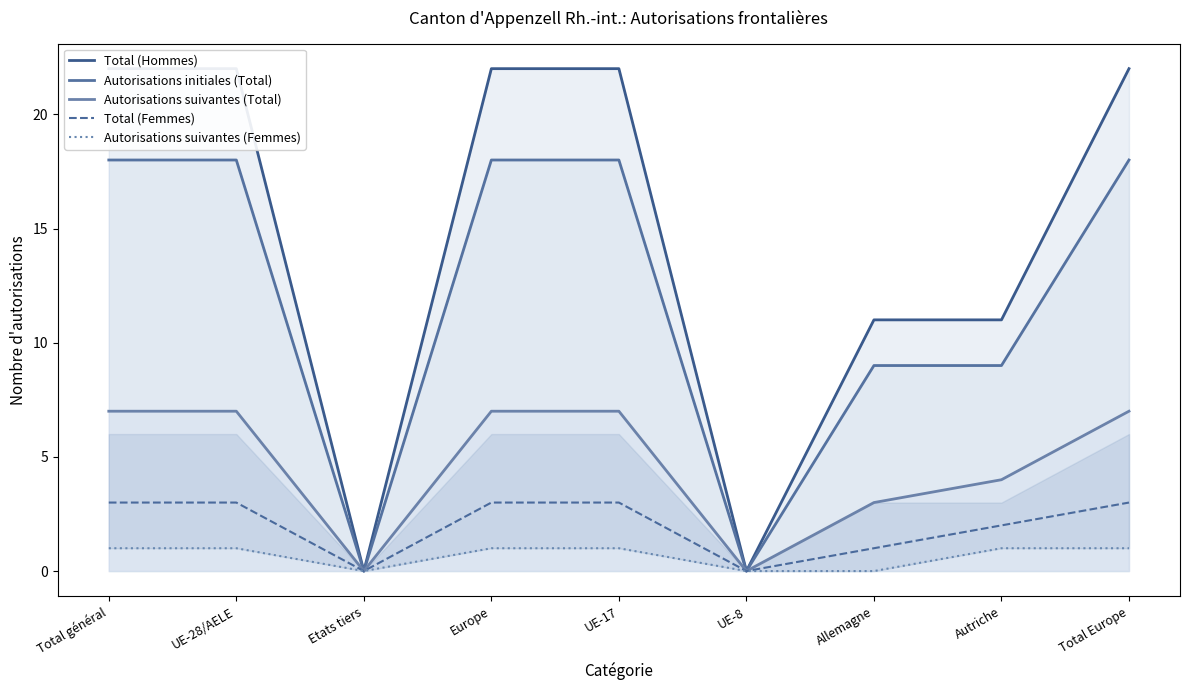

List the labels in order of Autorisations suivantes (Total) value, largest first.

Total général, UE-28/AELE, Europe, UE-17, Total Europe, Autriche, Allemagne, Etats tiers, UE-8